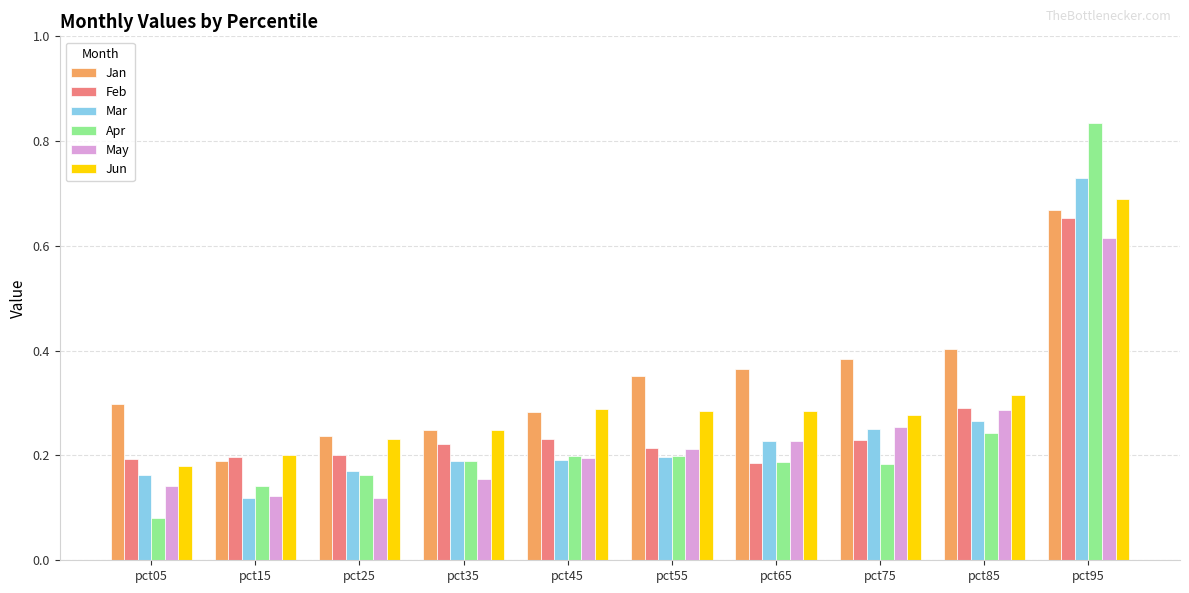

At which label does Mar reach its peak?

pct95